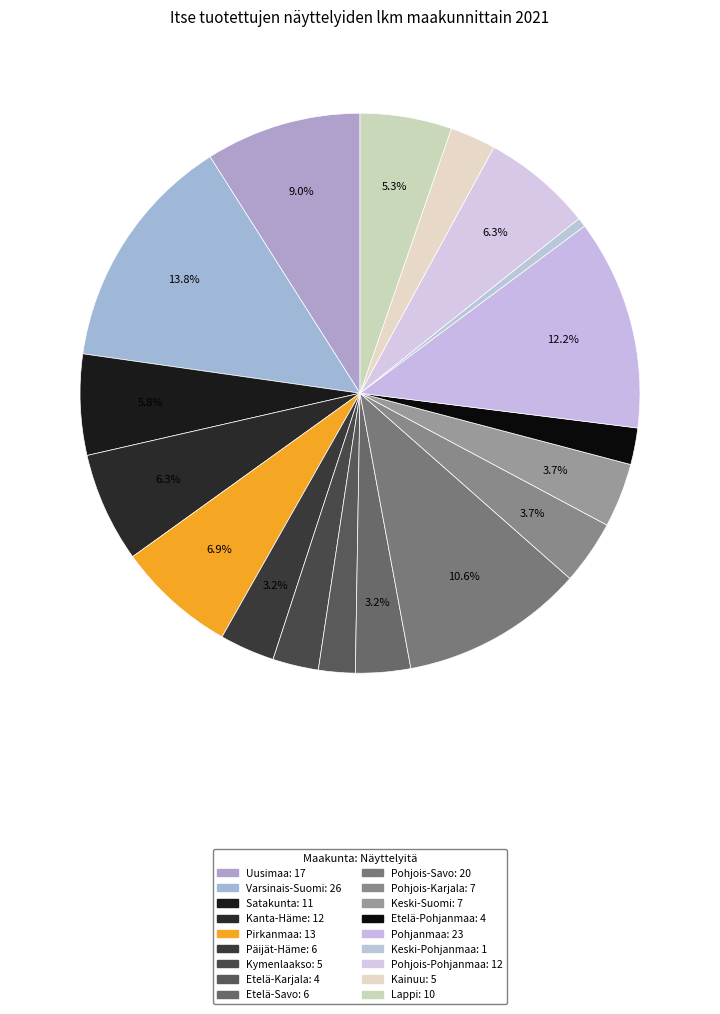

To the nearest percent, what is the difference between the Pohjois-Savo and Pirkanmaa slice percentages?

4%